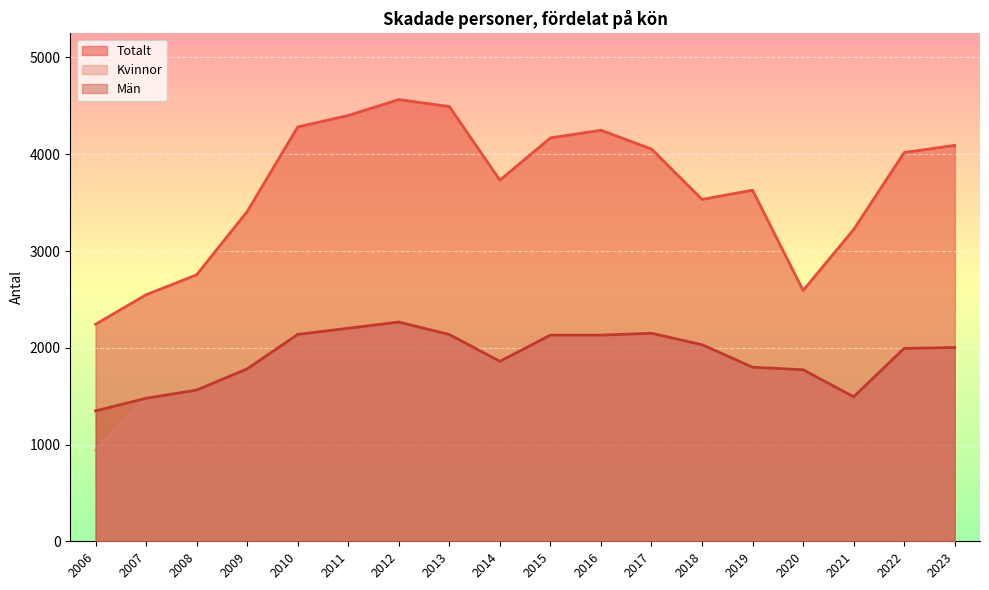

Rank the series at 2023 from highest to lowest value.

Totalt, Kvinnor, Män